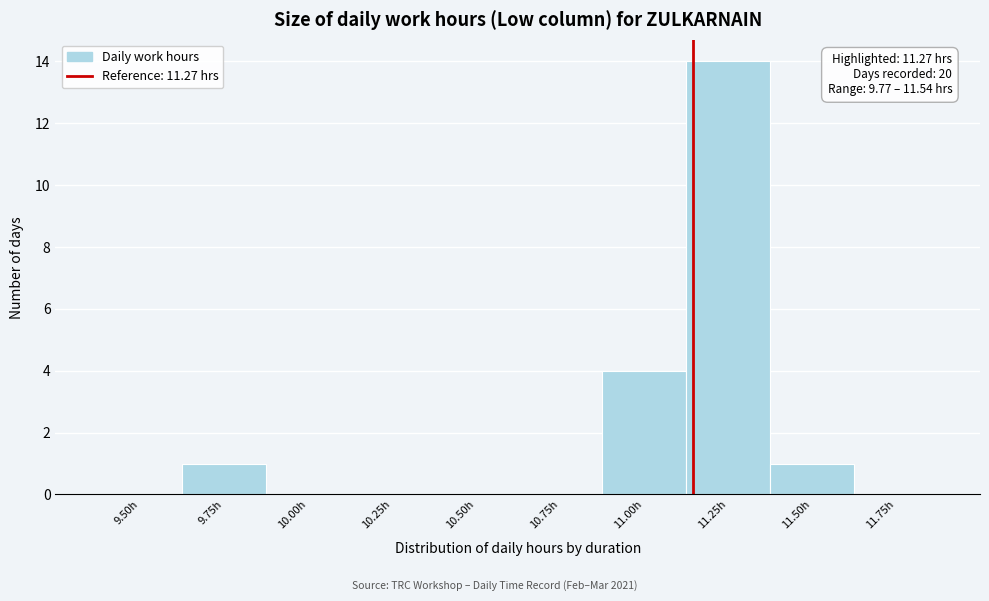

Reading left to right, what are all the values shown in this chart?

9.50h=0	9.75h=1	10.00h=0	10.25h=0	10.50h=0	10.75h=0	11.00h=4	11.25h=14	11.50h=1	11.75h=0